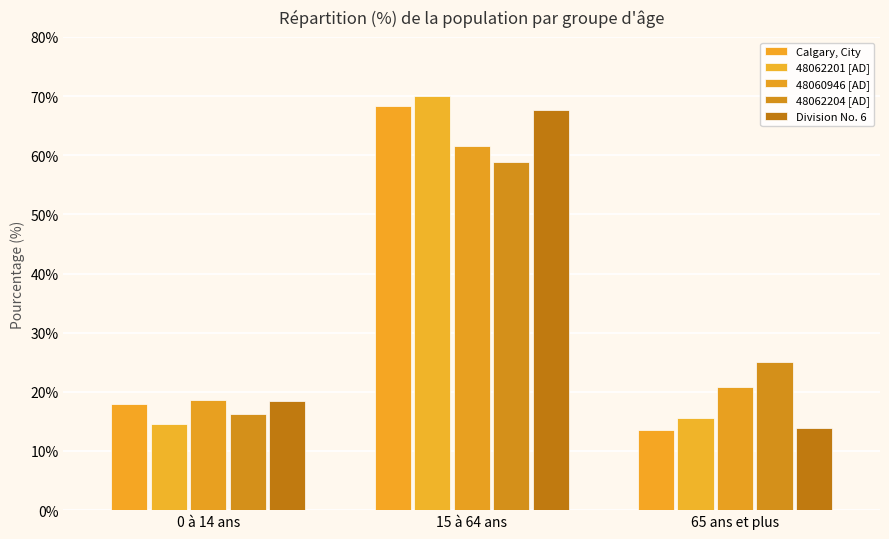

How many data points in 48062204 [AD] are less than 25?

1